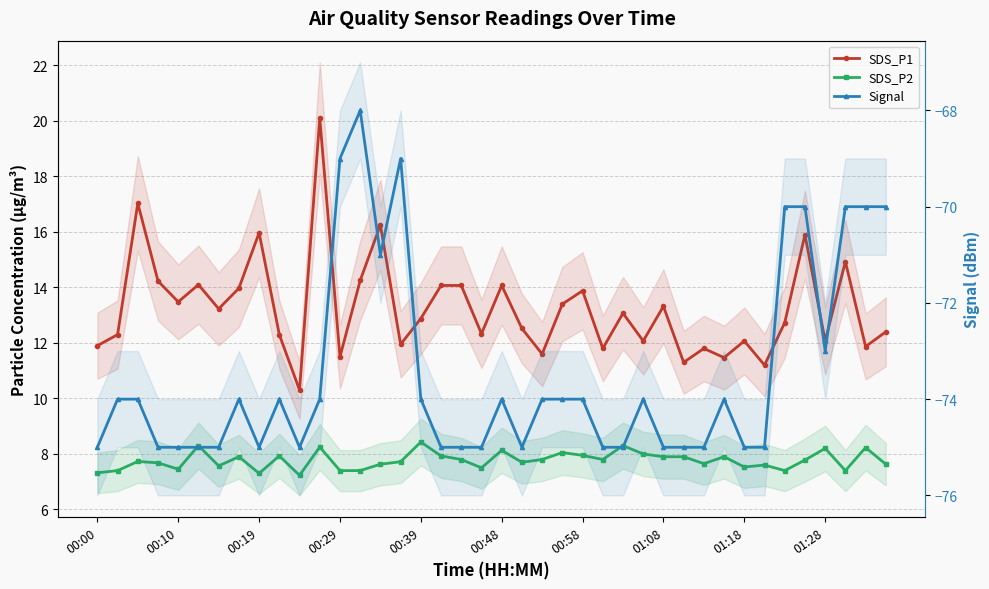

True or false: Signal and SDS_P2 cross at least once.

False